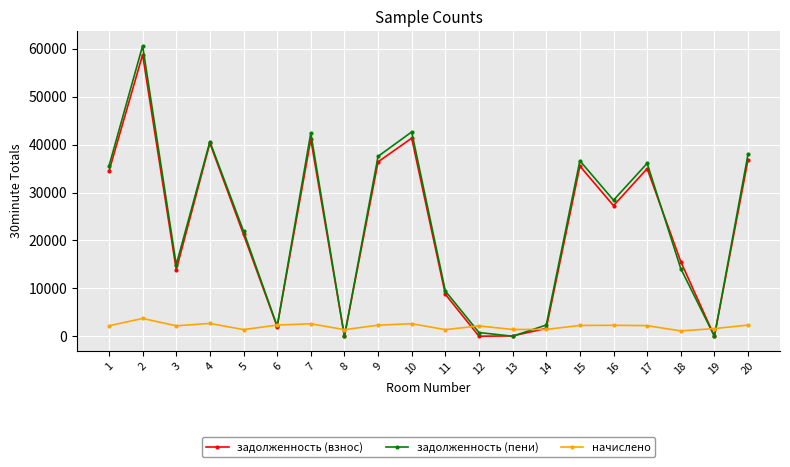

How many interior local valleys does the задолженность (пени) series have?

6